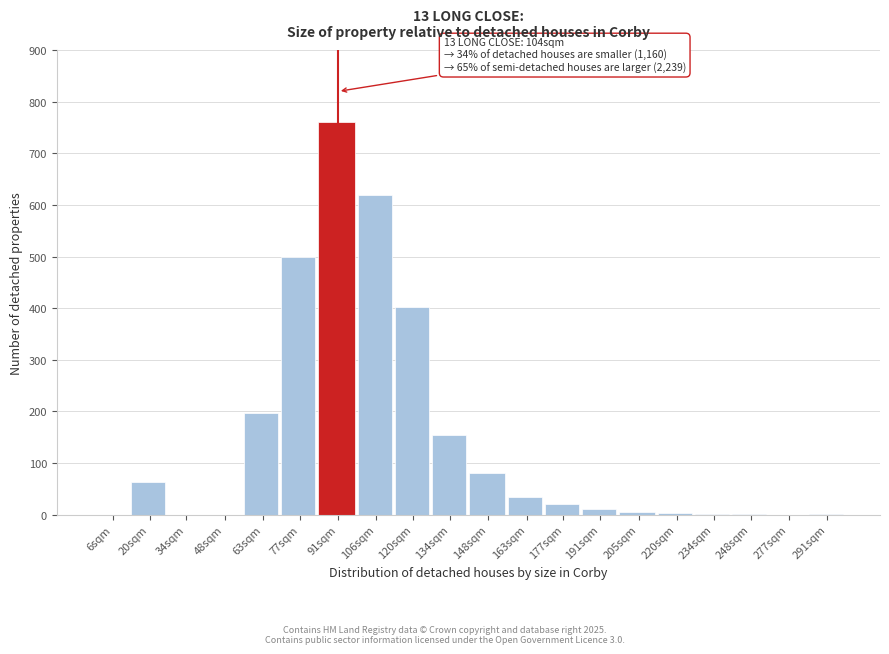

What is the ratio of the value at 120sqm to the value at 20sqm?

6.4